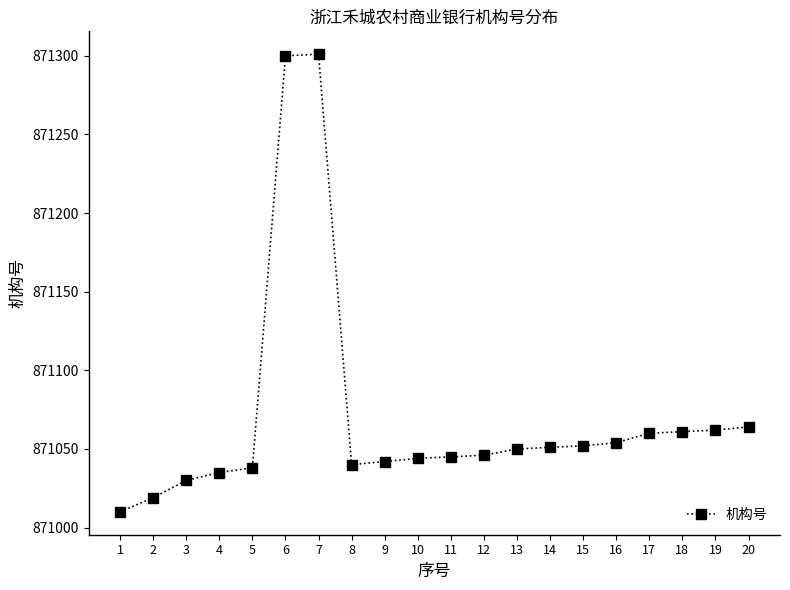

Is it true that the value at 6 is 1233702?

False